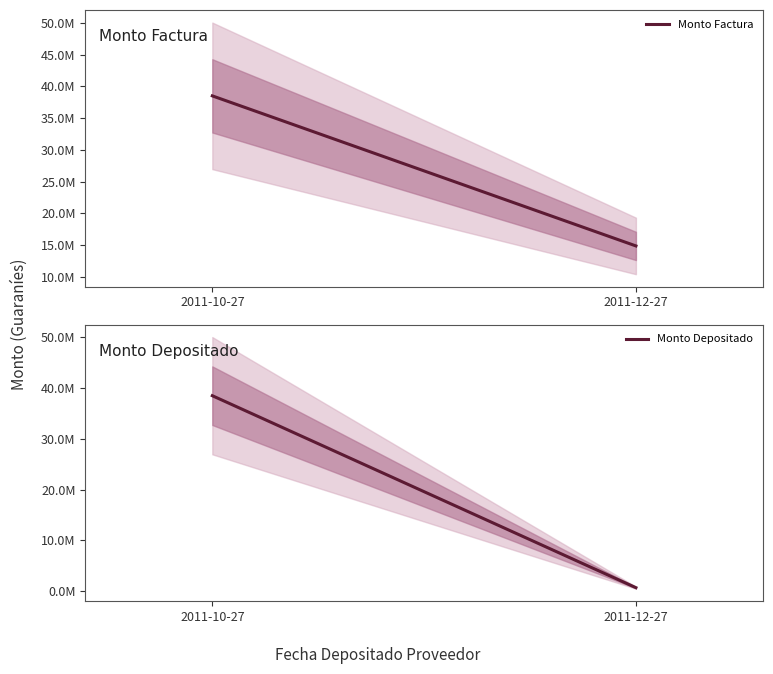

How many distinct data groups are displayed?

2